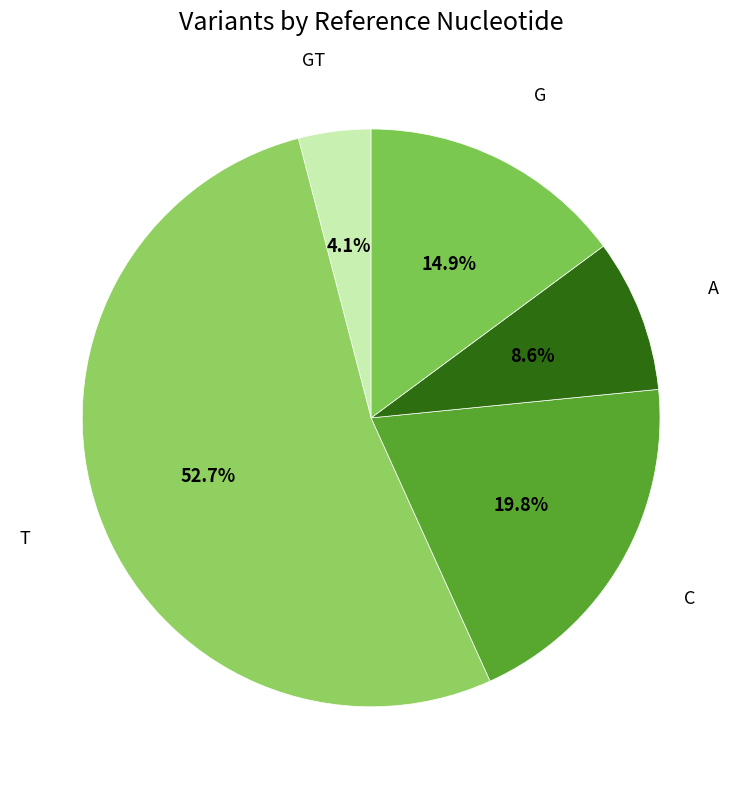

How many slices are in this pie chart?

5